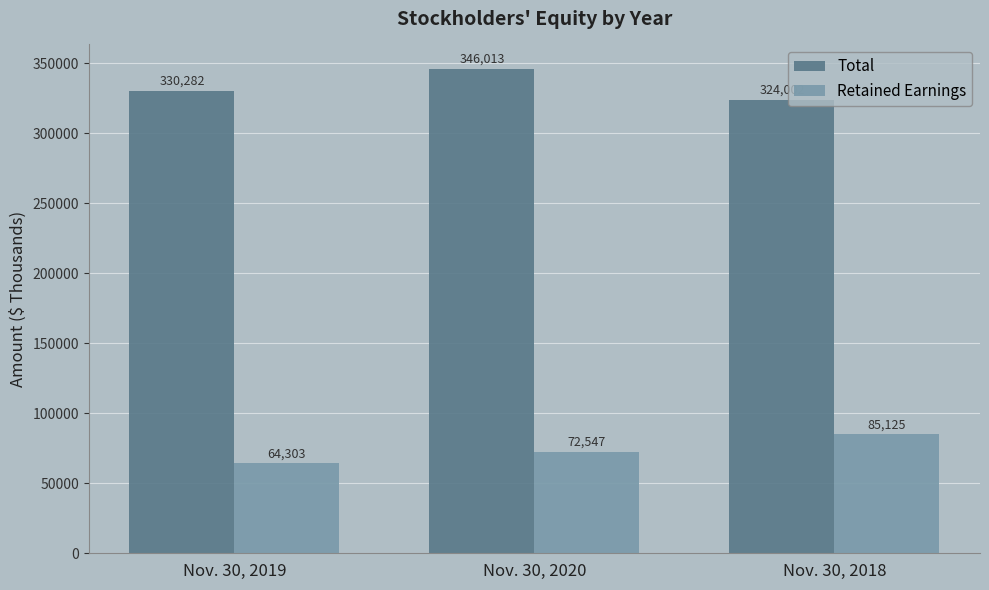

How many Total values are between 324002 and 346013?

3